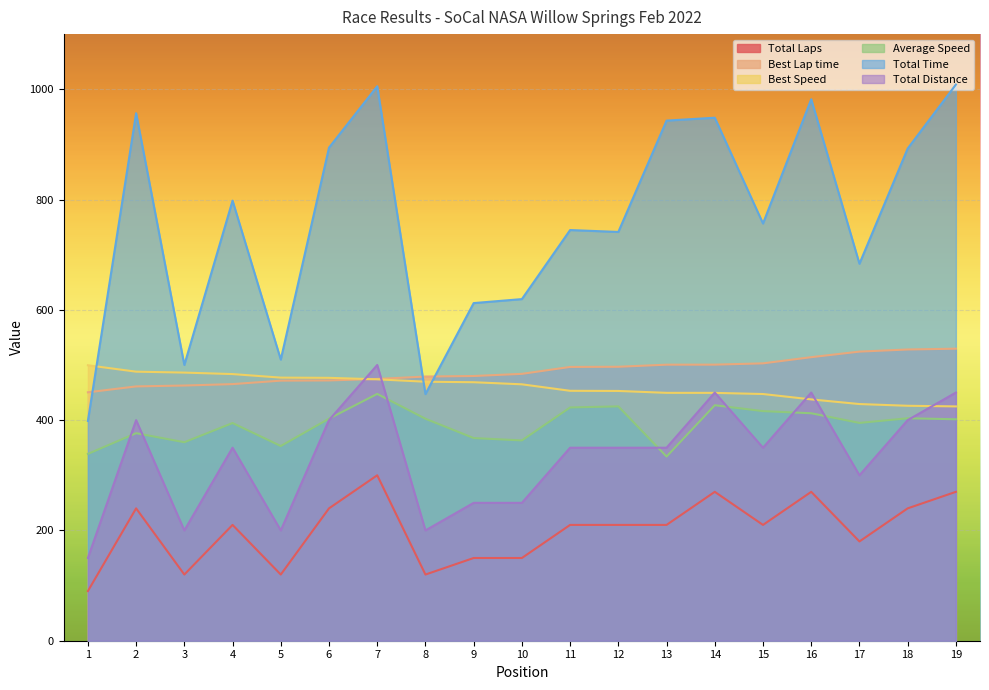

The value of Total Laps at 9 is 150.0. True or false?

True